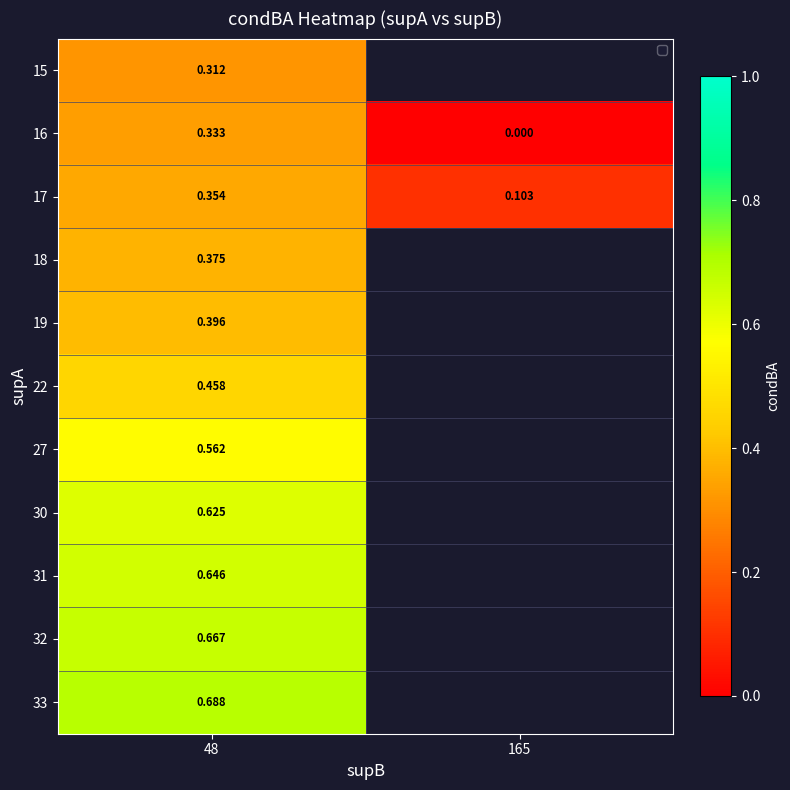

How many data points in 16 are above 0?

1